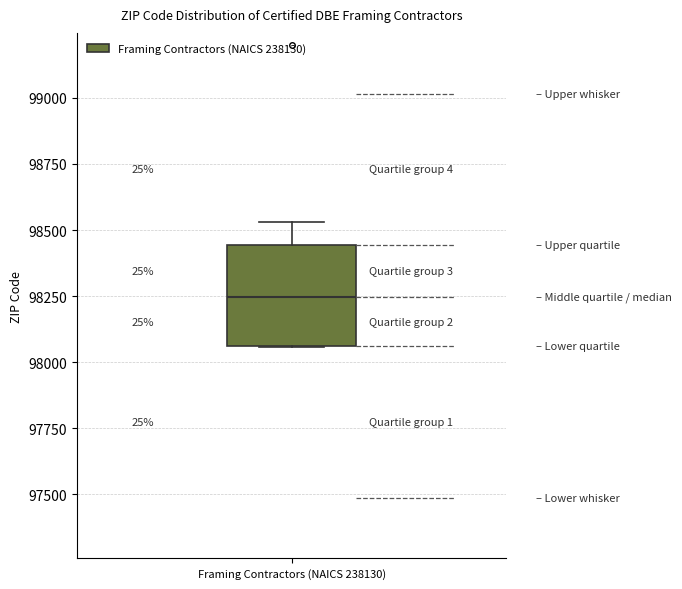

Transcribe this box plot: give where the median line is, the range the box spans, and where the two whiskers end, as read against the y-axis. The values are not printed on the chart, so give them approximately, as read against the axis.

median 98250, box 98050 to 98450, whiskers 98050 to 98550